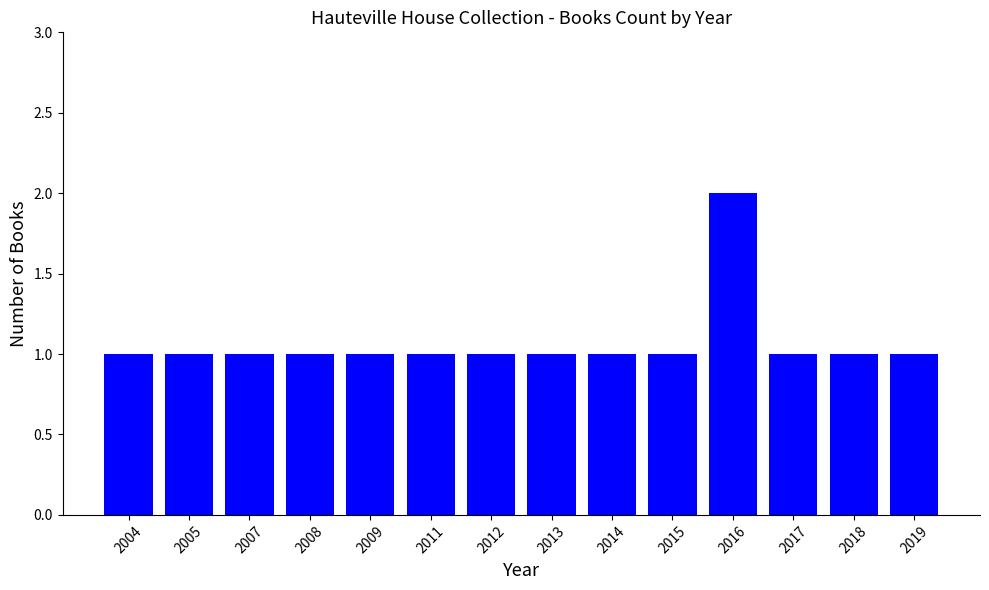

Reading left to right, transcribe all the data shown in this chart.

1	1	1	1	1	1	1	1	1	1	2	1	1	1